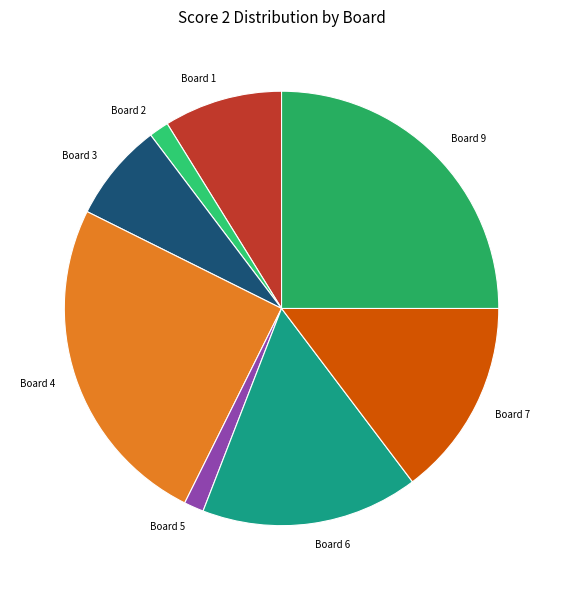

How many slices are in this pie chart?

8